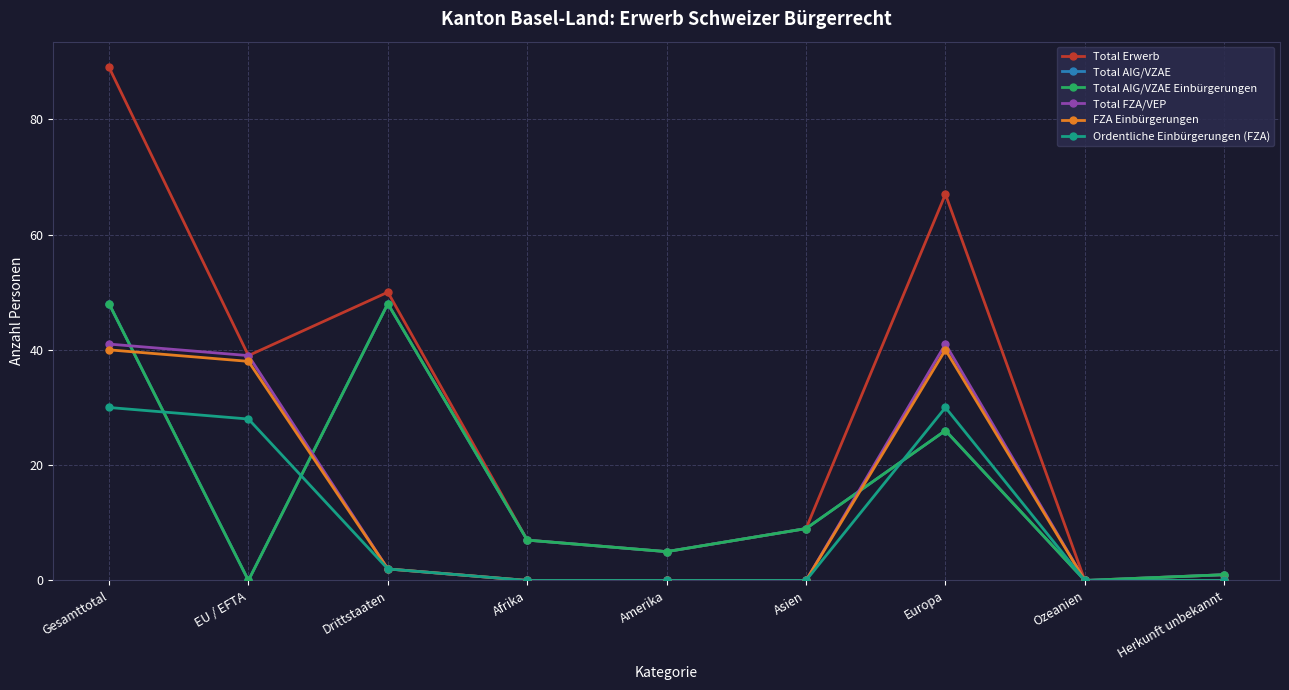

Reading left to right, what are all the values shown in this chart?

Total Erwerb: 89	39	50	7	5	9	67	0	1
Total AIG/VZAE: 48	0	48	7	5	9	26	0	1
Total AIG/VZAE Einbürgerungen: 48	0	48	7	5	9	26	0	1
Total FZA/VEP: 41	39	2	0	0	0	41	0	0
FZA Einbürgerungen: 40	38	2	0	0	0	40	0	0
Ordentliche Einbürgerungen (FZA): 30	28	2	0	0	0	30	0	0